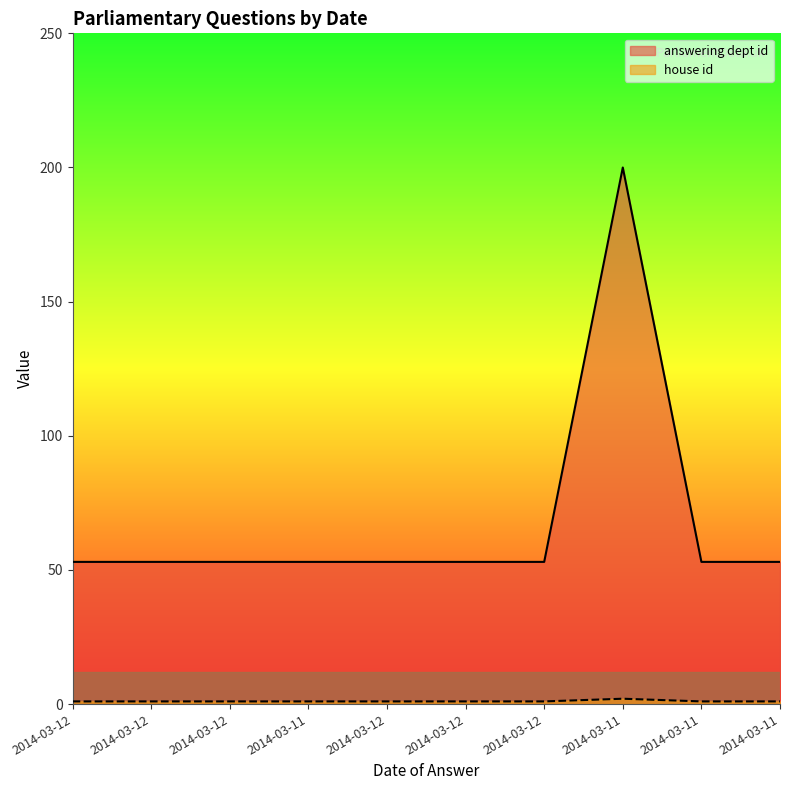

At which label is answering dept id closest to 126?

2014-03-12